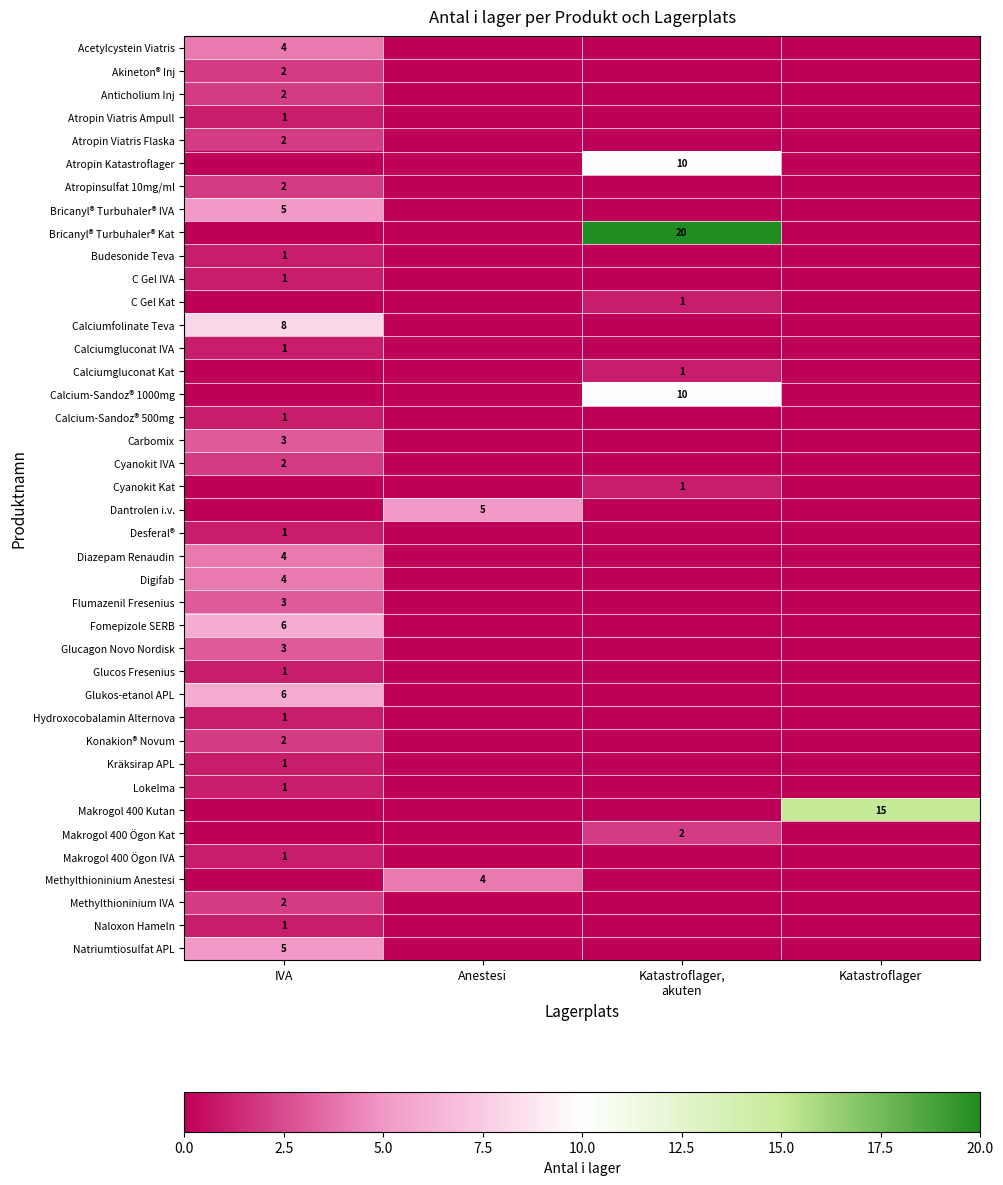

At how many categories does at least one series exceed 19?

1